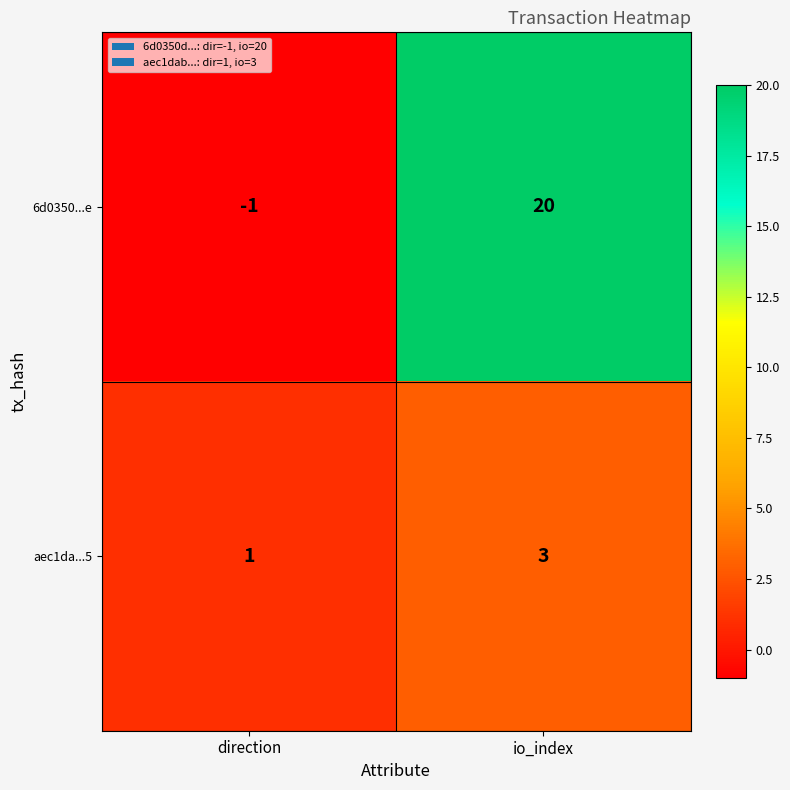

What is the sum of the aec1da...5 values at direction and io_index?

4